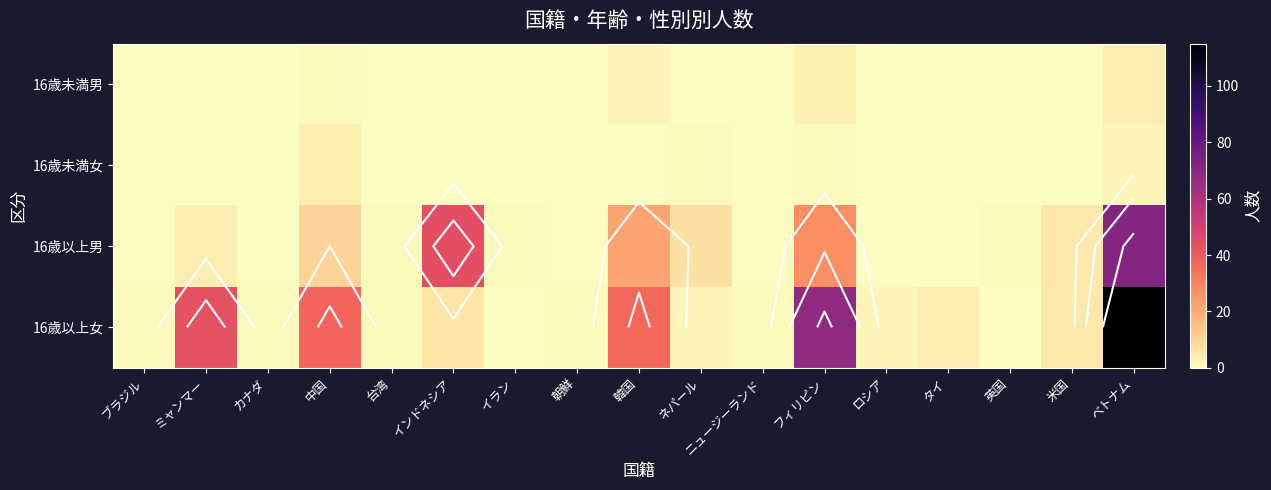

The 16歳以上男 series shows 7 at ミャンマー. True or false?

False